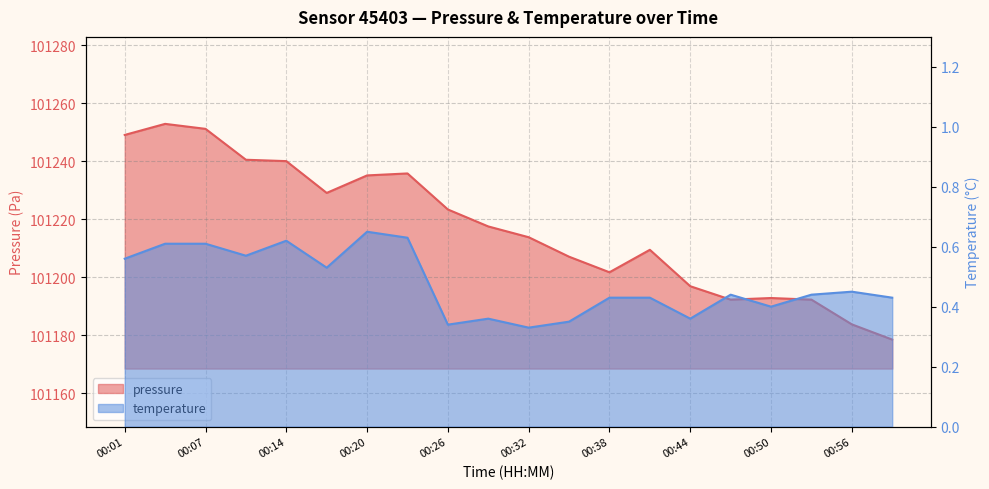

Reading left to right, what are all the values shown in this chart?

pressure: 00:01=101249.1	00:04=101252.9	00:07=101251.2	00:10=101240.5	00:14=101240.1	00:17=101229.1	00:20=101235.1	00:23=101235.8	00:26=101223.4	00:29=101217.5	00:32=101213.8	00:35=101207.1	00:38=101201.7	00:41=101209.5	00:44=101196.9	00:47=101192.3	00:50=101192.8	00:53=101192.3	00:56=101183.8	00:59=101178.5
temperature: 00:01=0.6	00:04=0.6	00:07=0.6	00:10=0.6	00:14=0.6	00:17=0.5	00:20=0.7	00:23=0.6	00:26=0.3	00:29=0.4	00:32=0.3	00:35=0.3	00:38=0.4	00:41=0.4	00:44=0.4	00:47=0.4	00:50=0.4	00:53=0.4	00:56=0.5	00:59=0.4